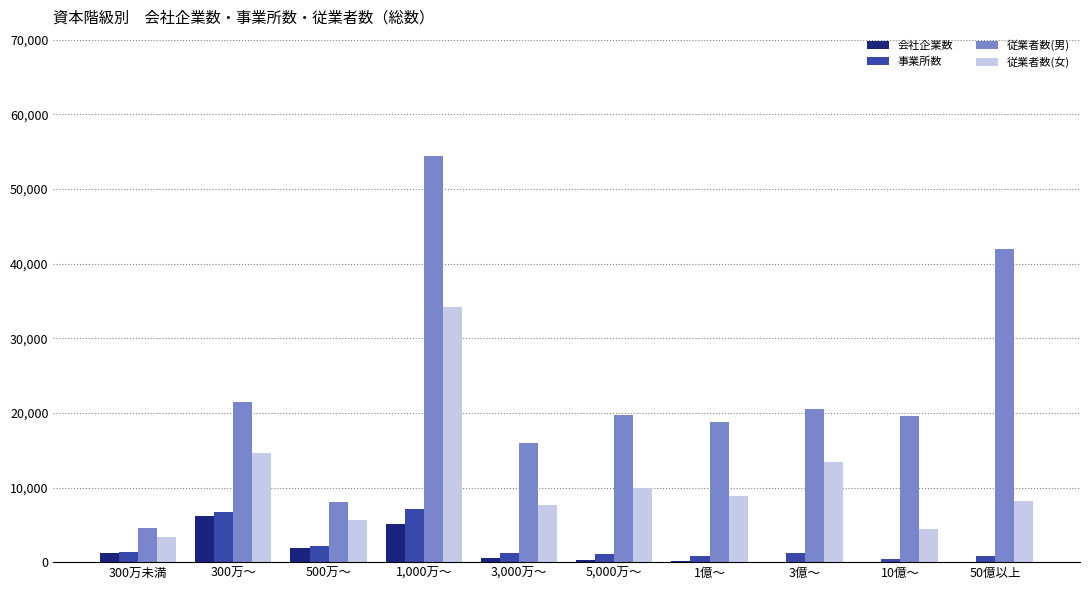

Count the number of categories in the chart.

10